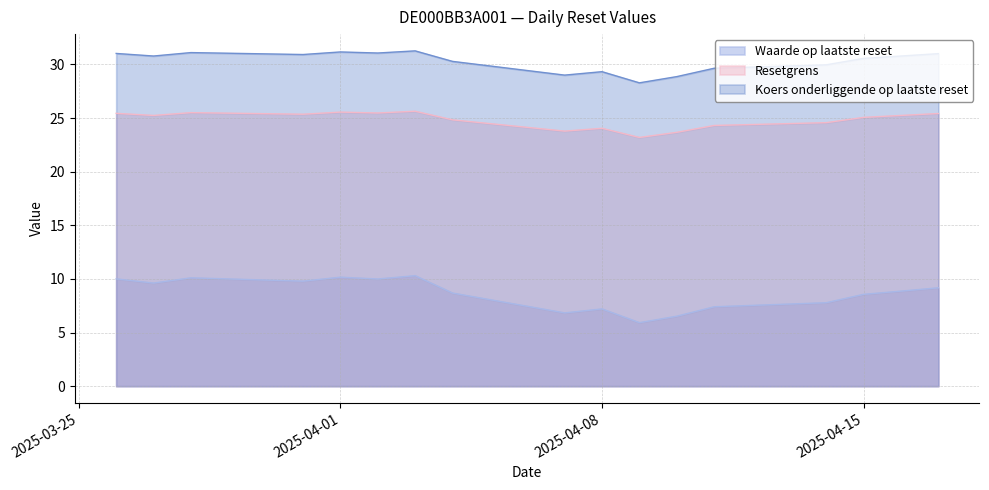

Which category has the highest value in the Koers onderliggende op laatste reset series?

2025-04-03